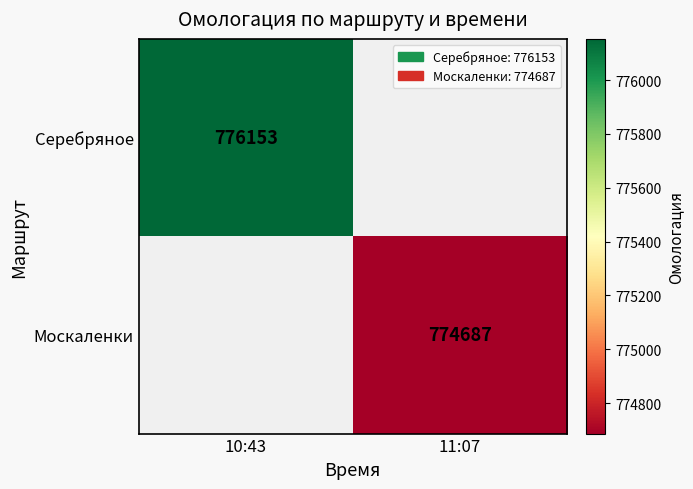

Is it true that Москаленки equals 1147193.5 at 11:07?

False